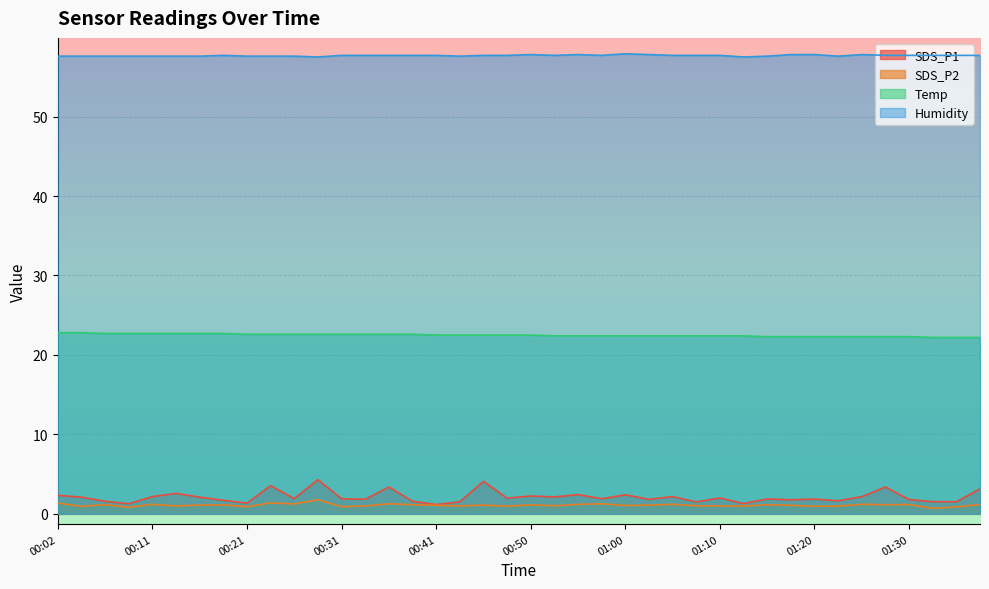

What is the difference between the second highest and minimum values in the Humidity series?

0.3